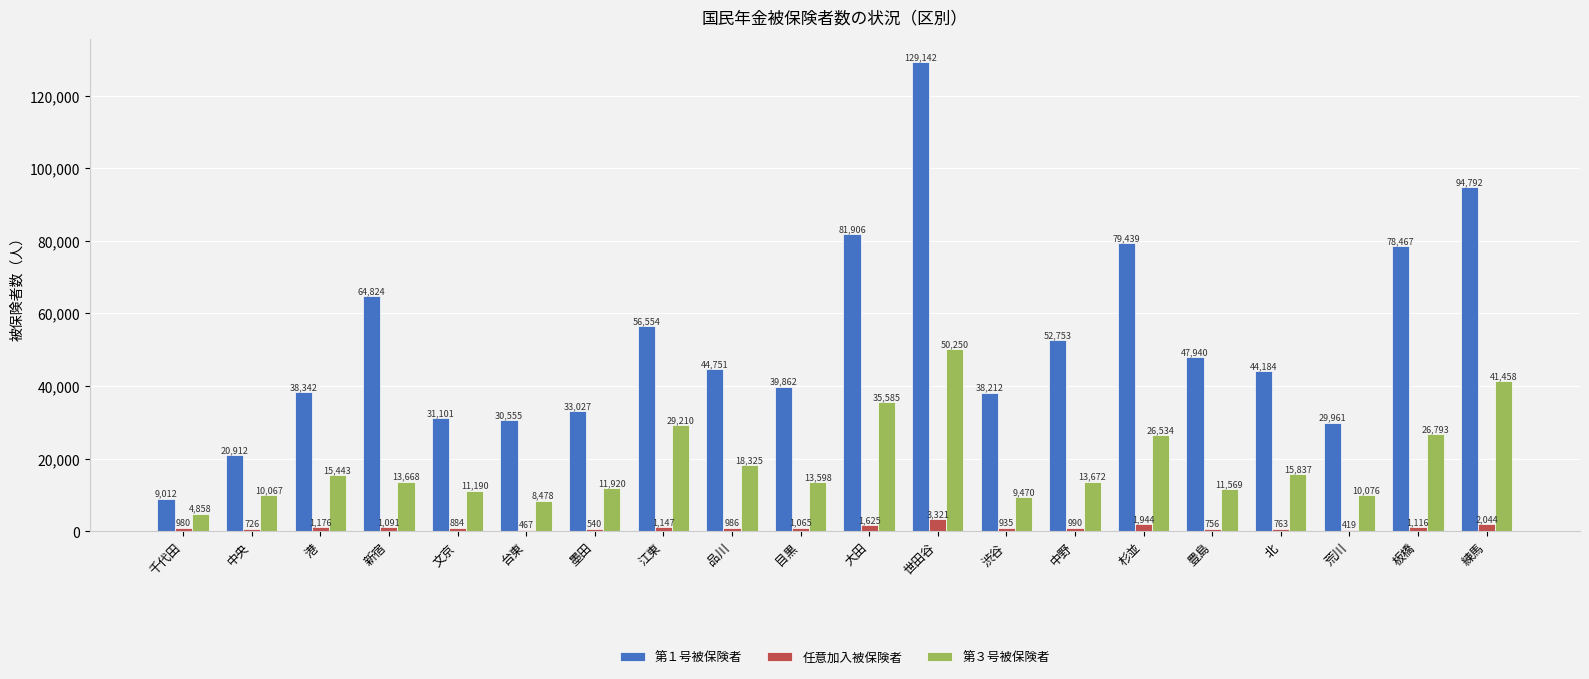

How many bars are there in total?

60